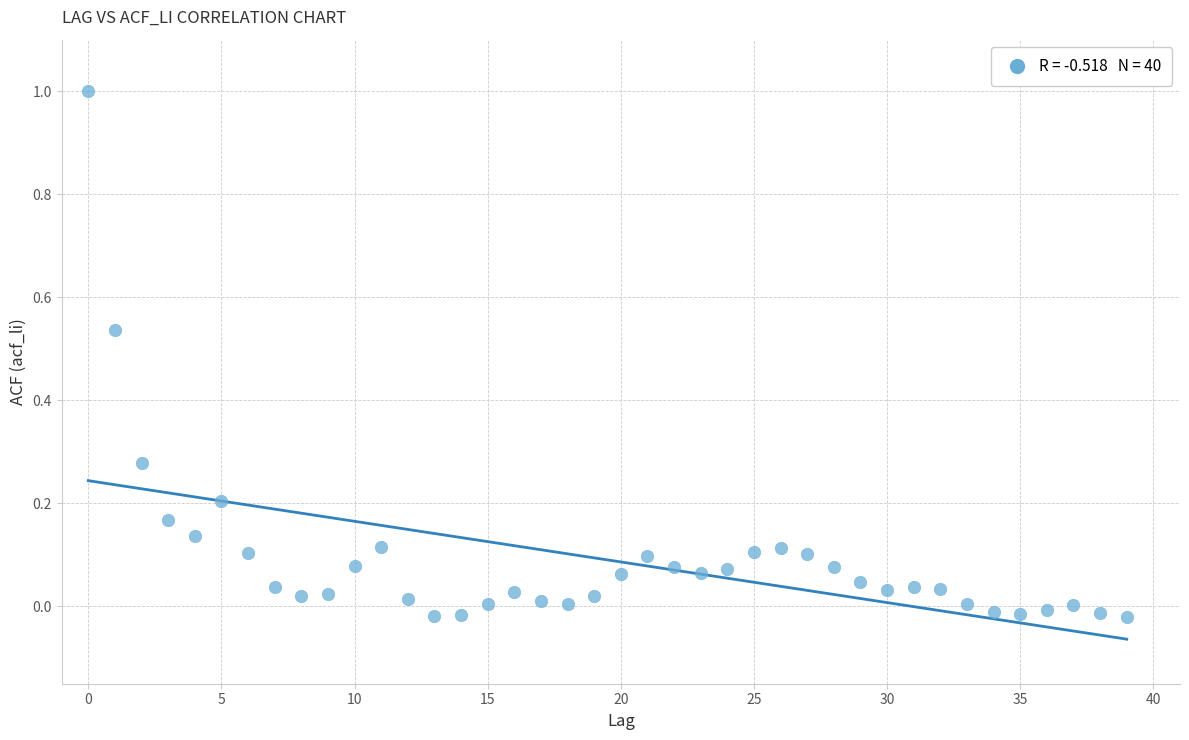

What is the range of Y values (max minus min)?

1.0